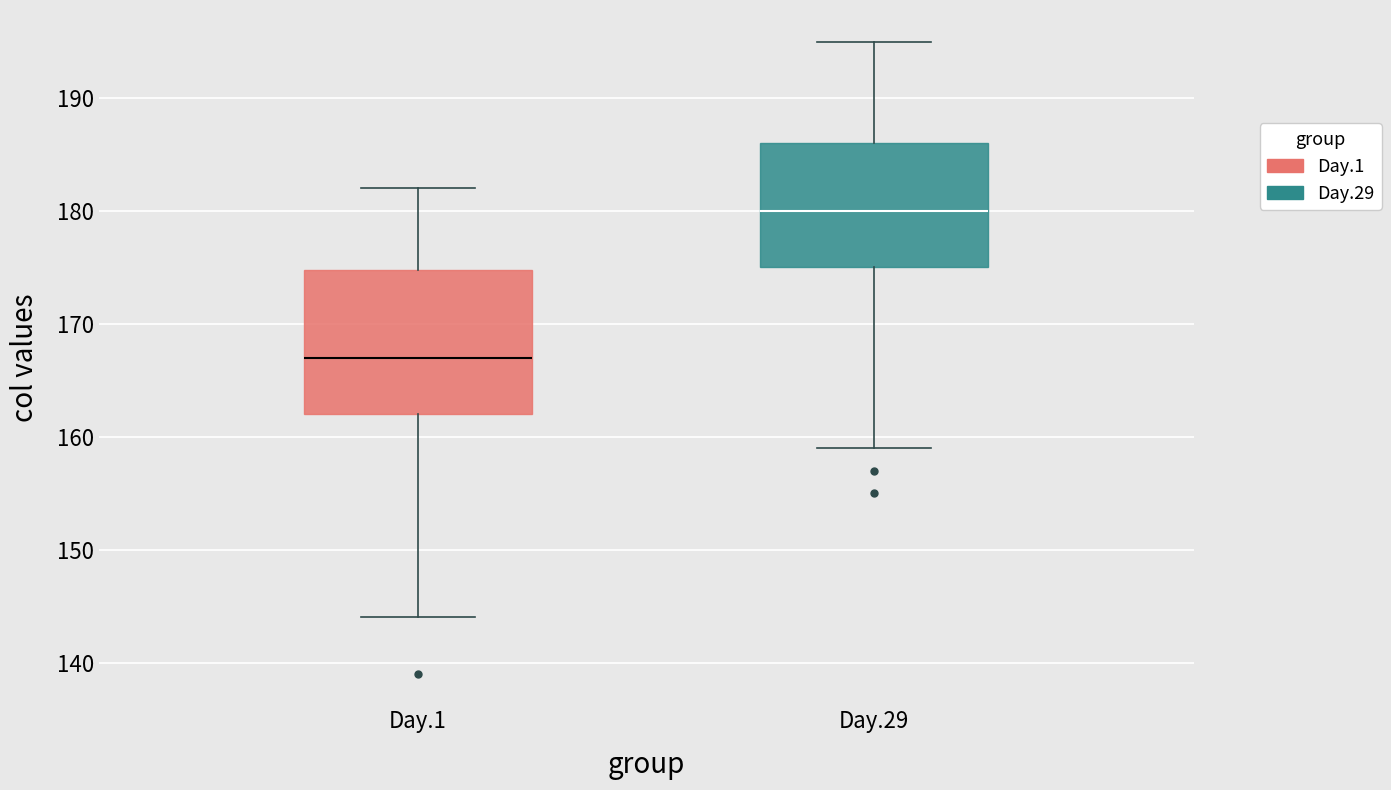

Which box is the tallest, from its lower edge to its upper edge?

Day.1